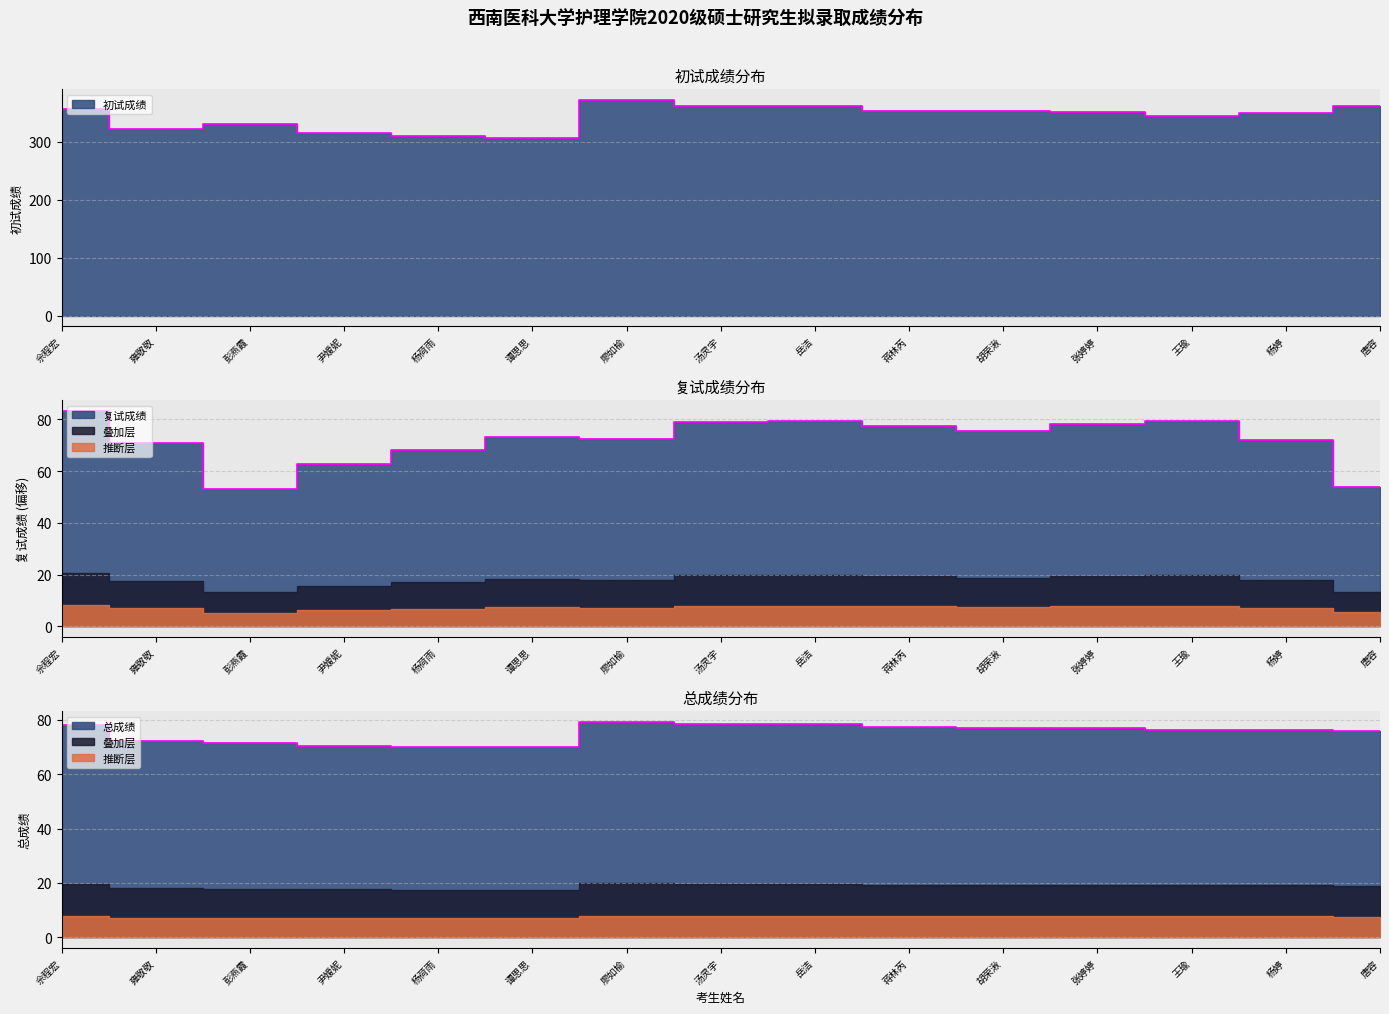

Rank the series by their maximum value, from lowest to highest.

总成绩, 复试成绩, 初试成绩